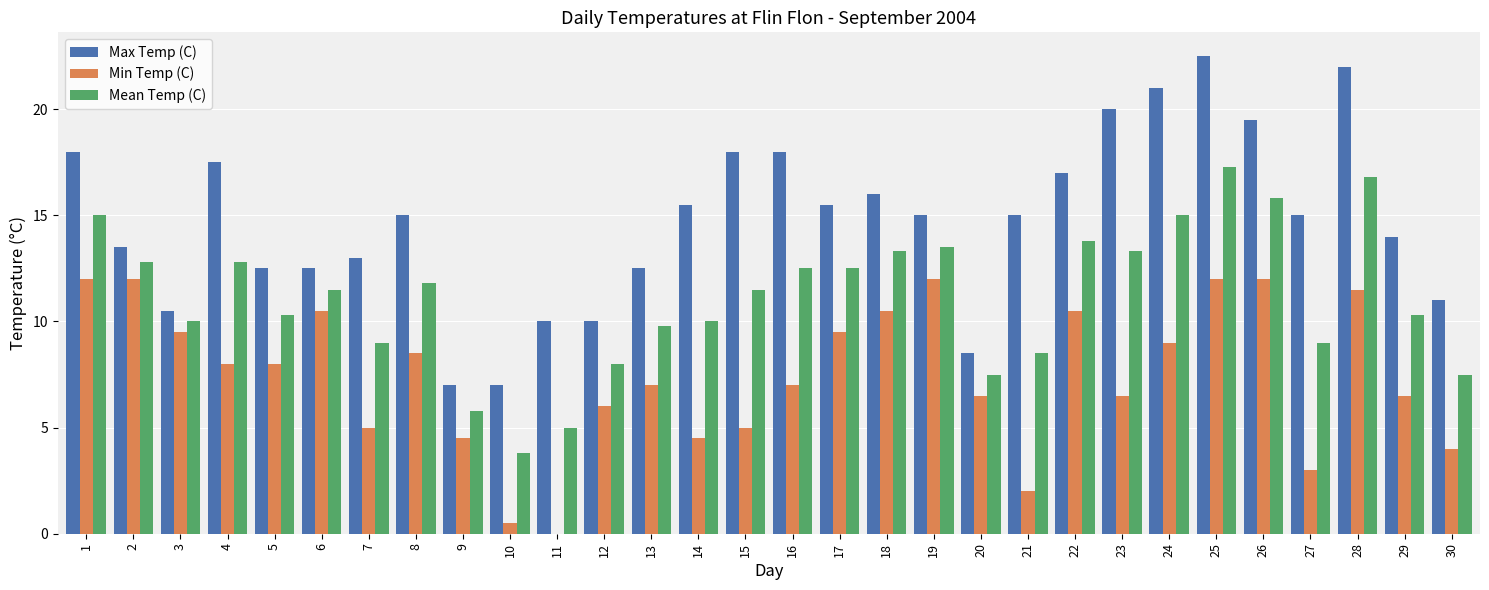

What is the average value of the Mean Temp (C) series?

11.1